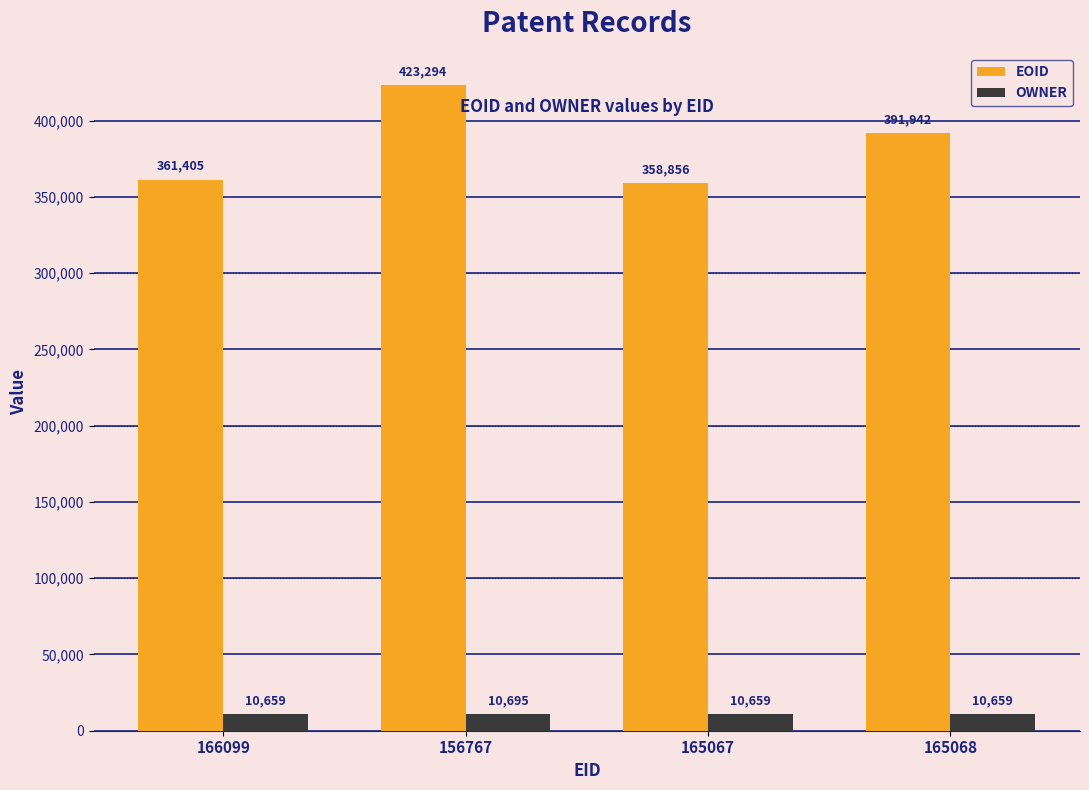

Which series has the largest total across all categories?

EOID